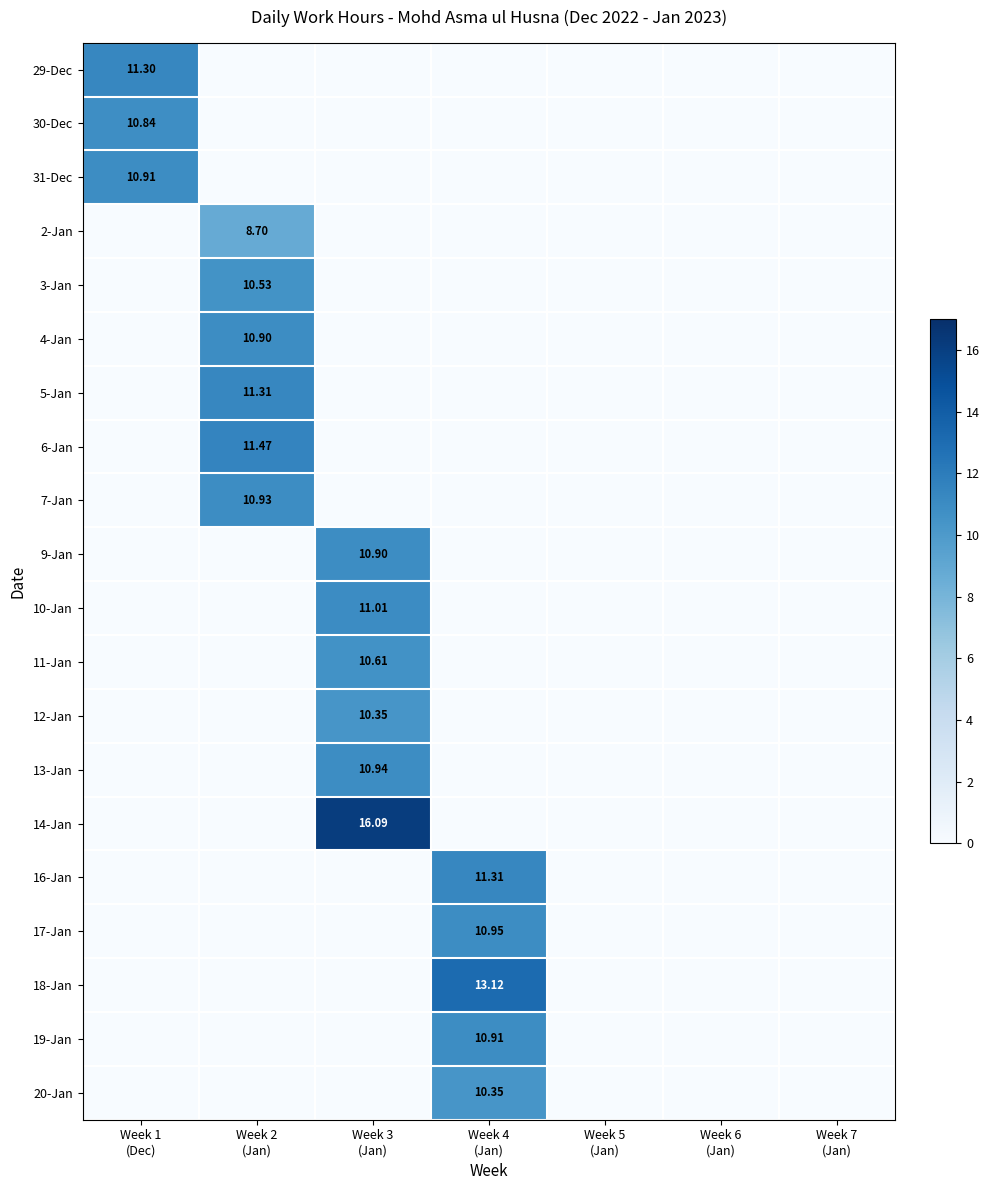

Which category has the highest value in the 2-Jan series?

Week 2 (Jan)